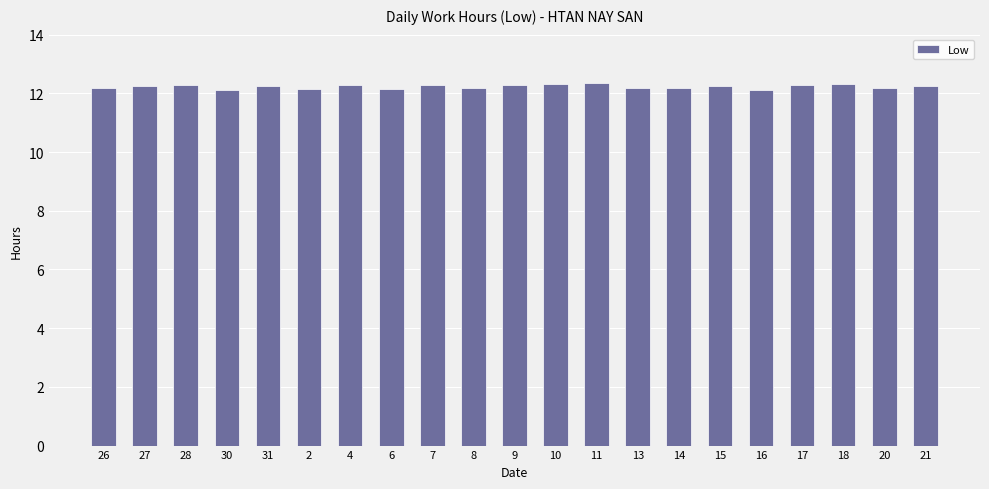

Approximately how many times larger is the value at 30 compared to 13?

1.0